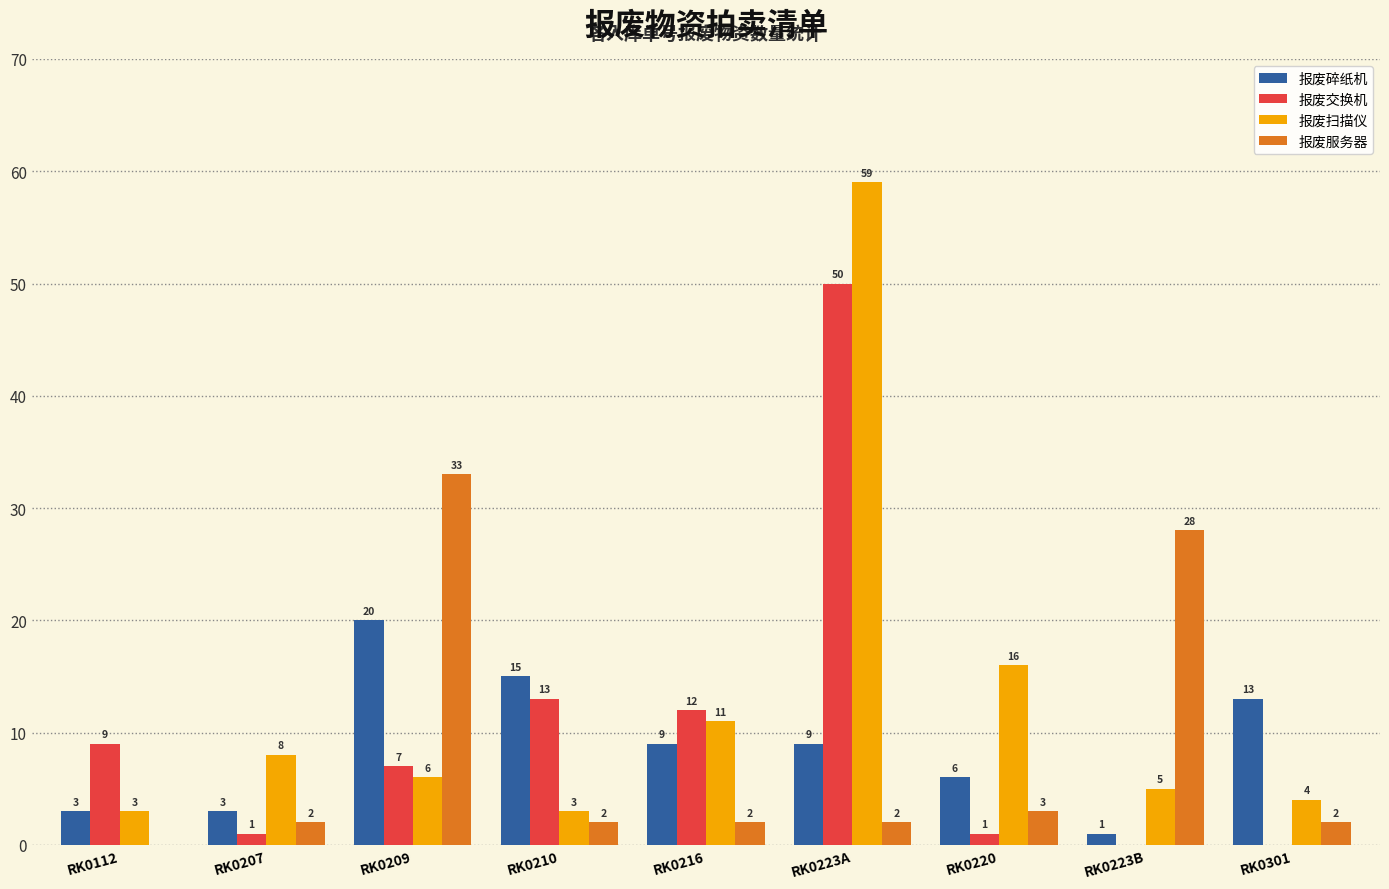

What is the sum of the 报废交换机 values at RK0223B and RK0210?

13